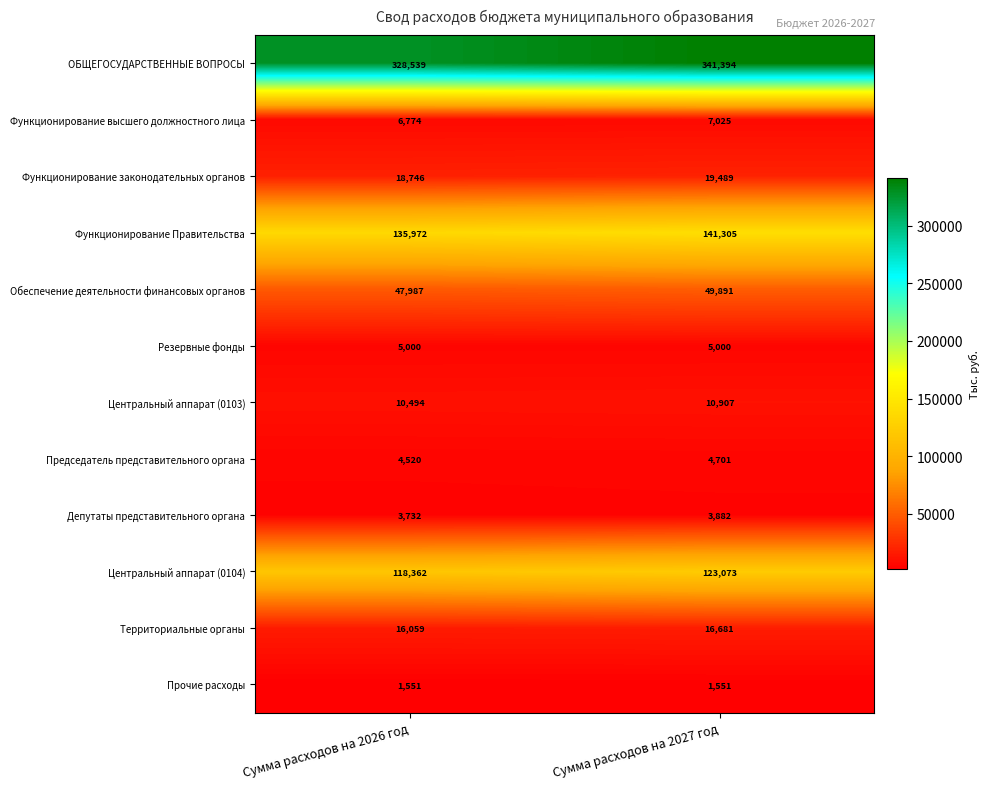

What is the spread (max minus min) of values at Сумма расходов на 2027 год?

339843